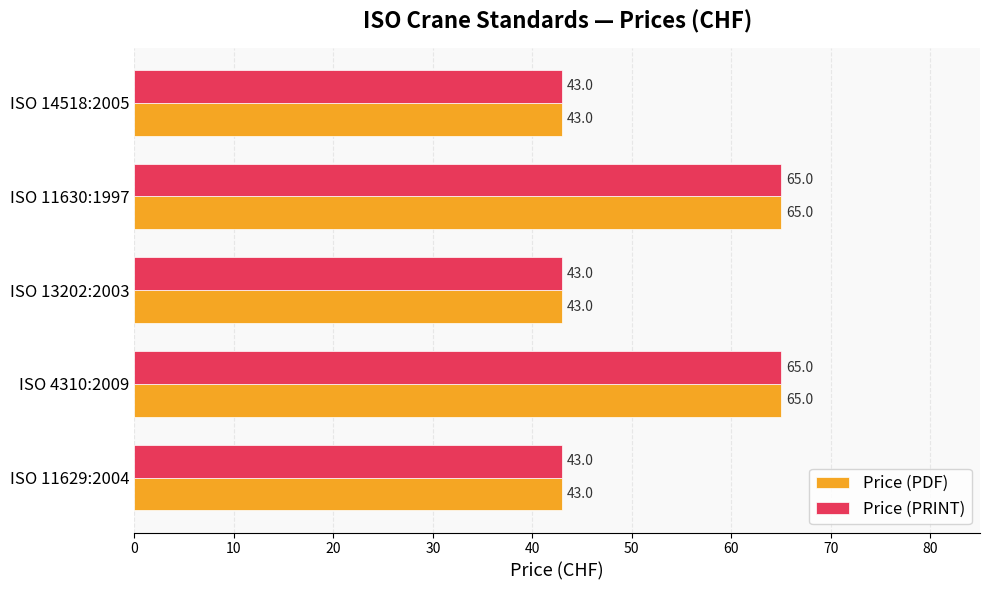

How many Price (PRINT) values are between 43 and 65?

5